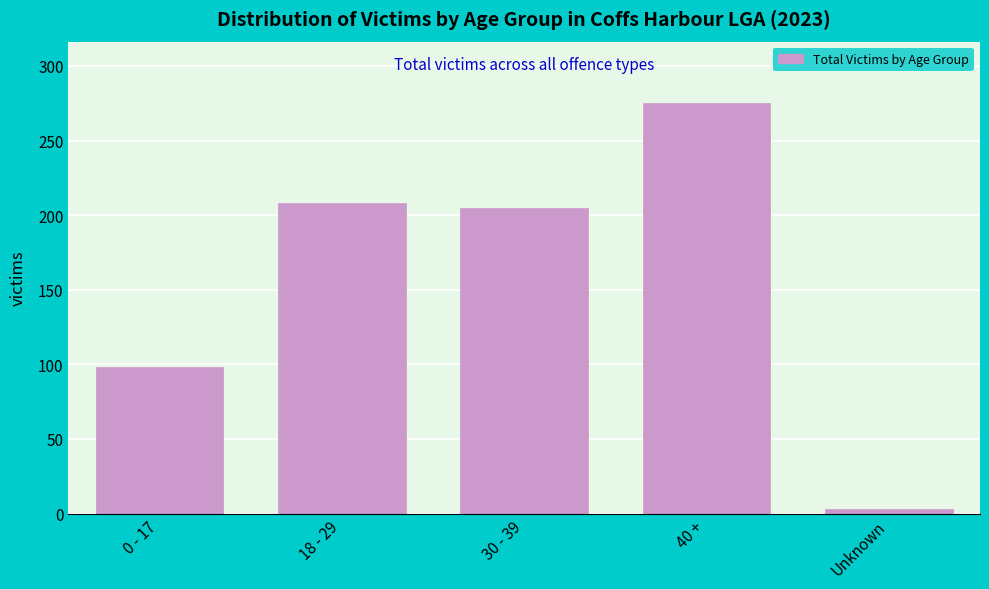

Reading right to left, what are all the values shown in this chart?

Unknown=3	40 +=275	30 - 39=205	18 - 29=208	0 - 17=98